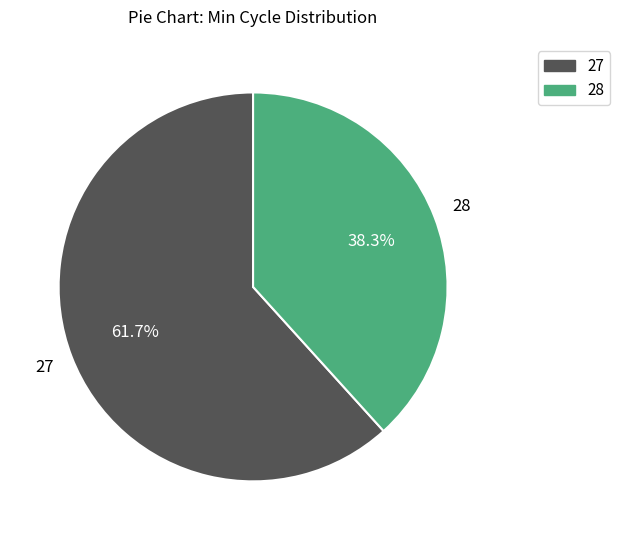

Does any single category account for the majority?

Yes